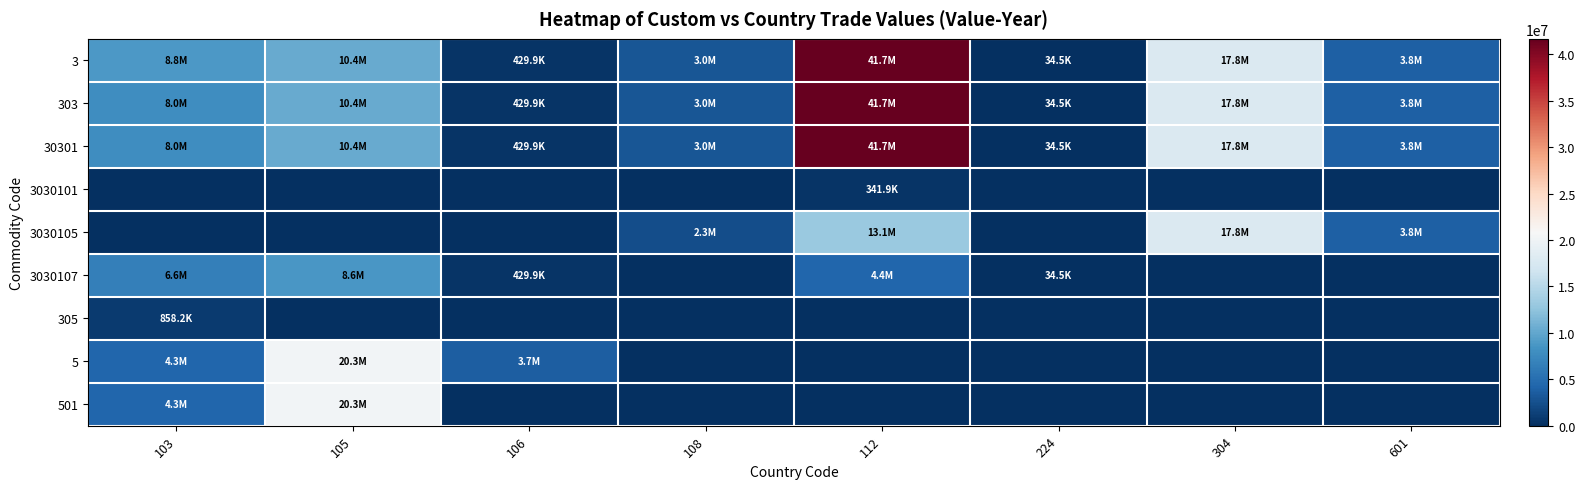

What is the total value across all series at 224?

138184